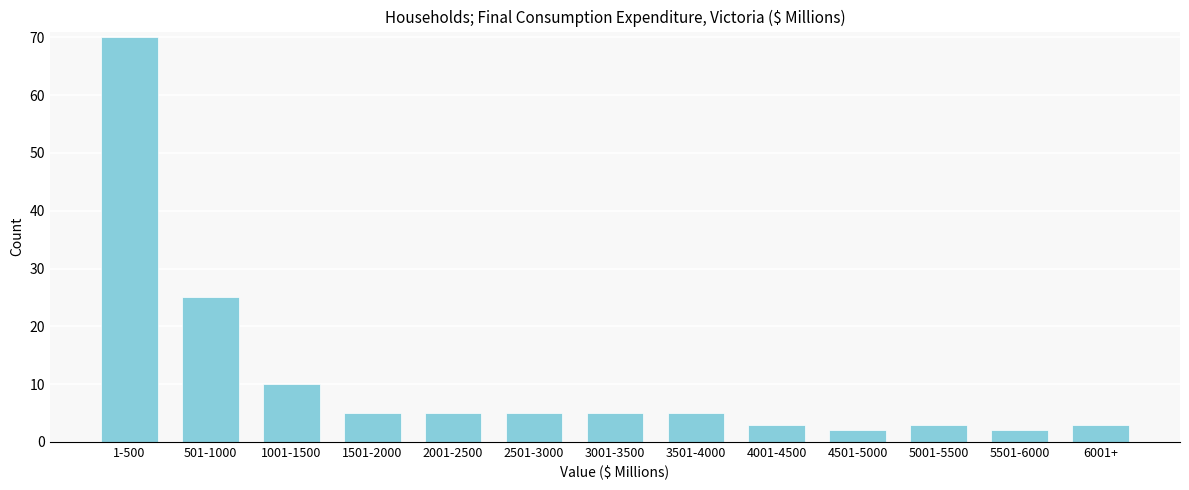

Reading right to left, transcribe all the data shown in this chart.

3	2	3	2	3	5	5	5	5	5	10	25	70